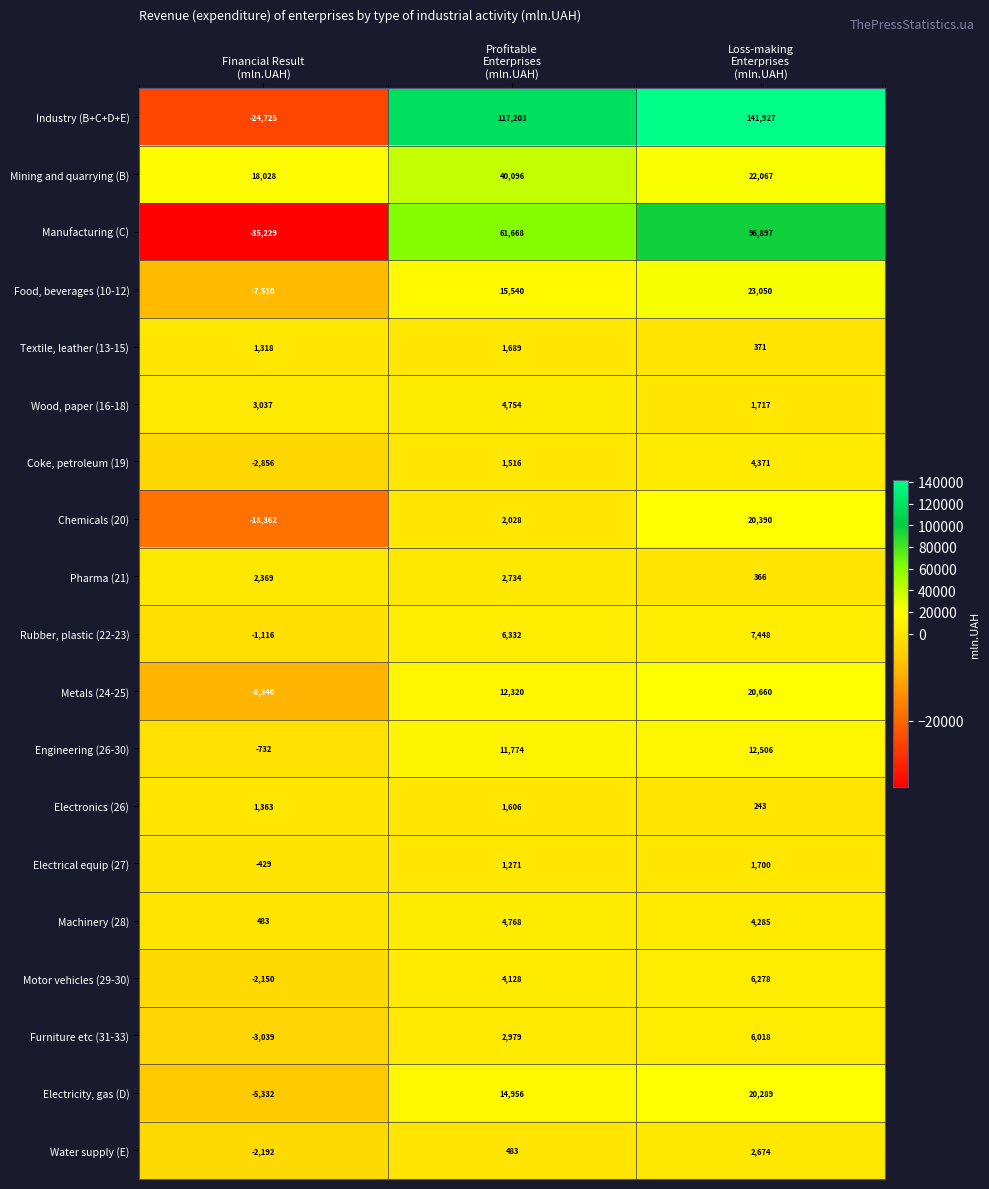

How many categories are shown in the chart?

3